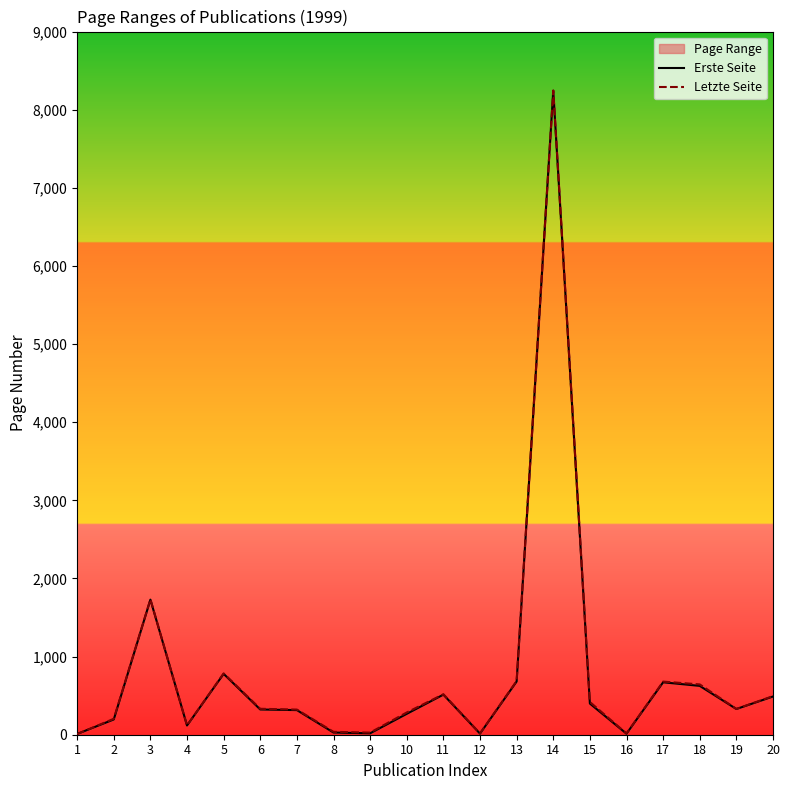

What is the value of the Letzte Seite point at the 1st from the left?

8